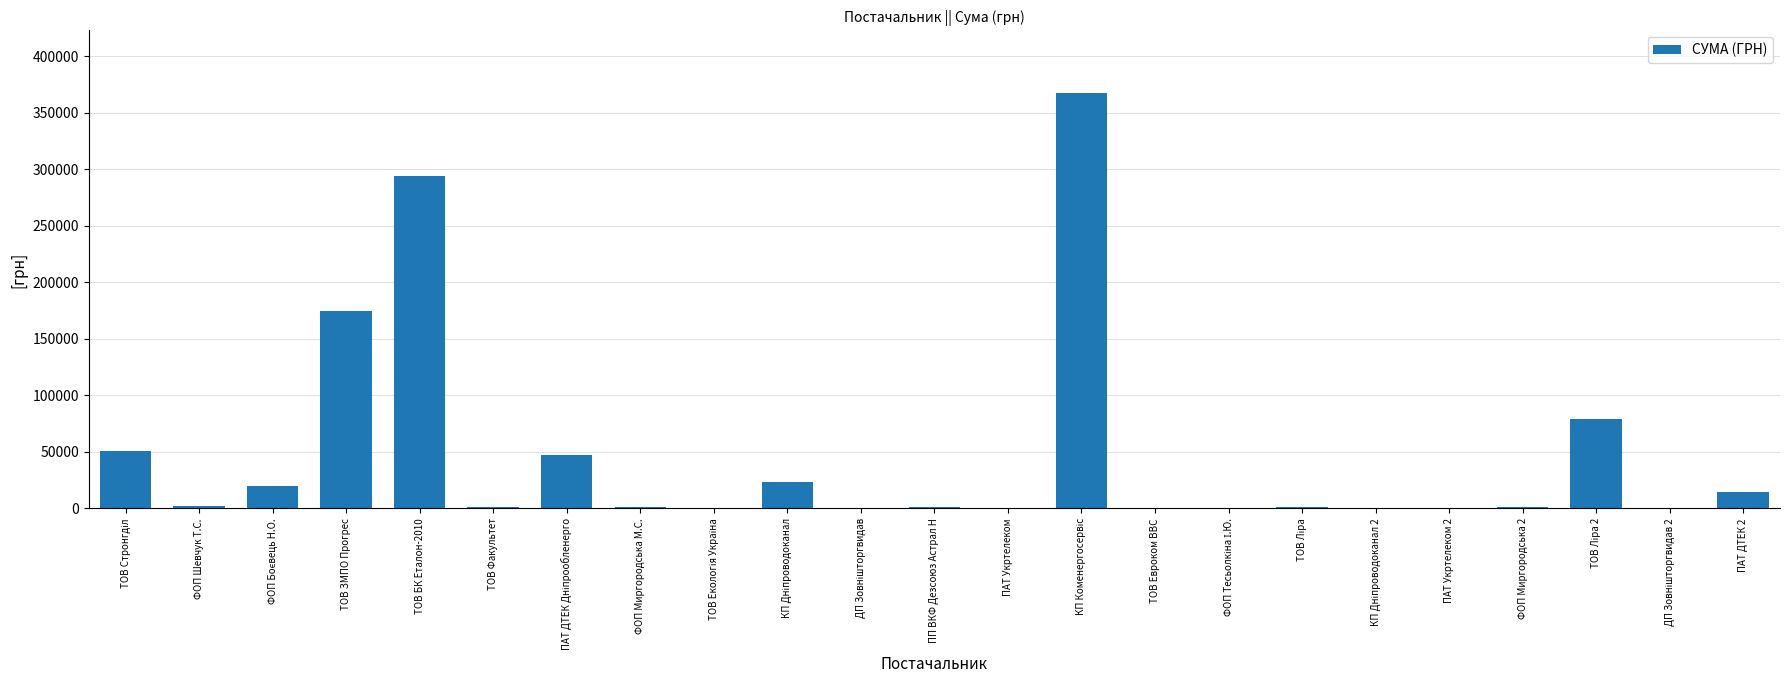

At which label is the value closest to 183942?

ТОВ ЗМПО Прогрес